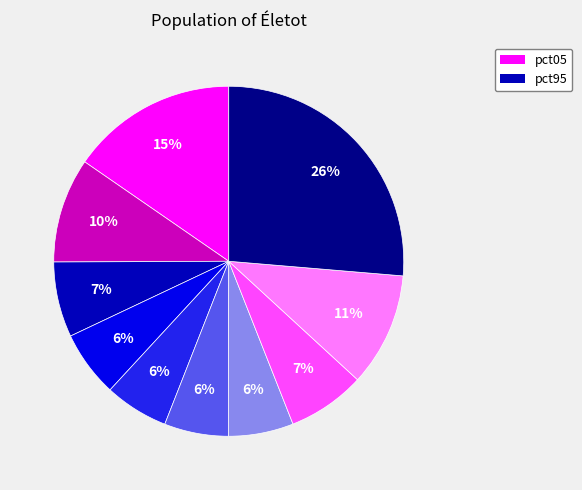

To the nearest percent, what is the difference between the largest and smallest slice percentages?

20%